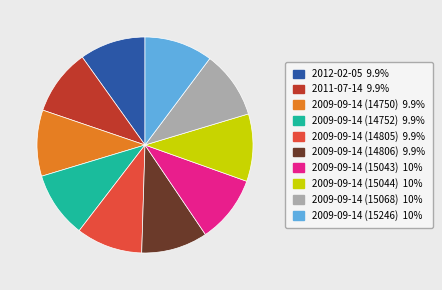

What is the ratio of the value at 2009-09-14 (14750) to the value at 2009-09-14 (15246)?

1.0